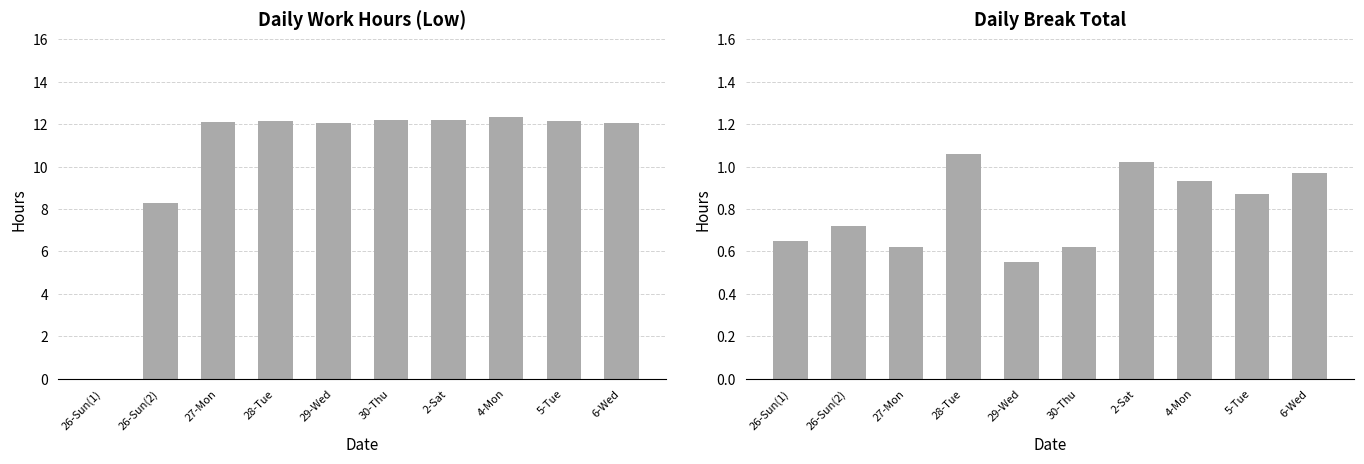

Where does the Low series first go above 12?

27-Mon